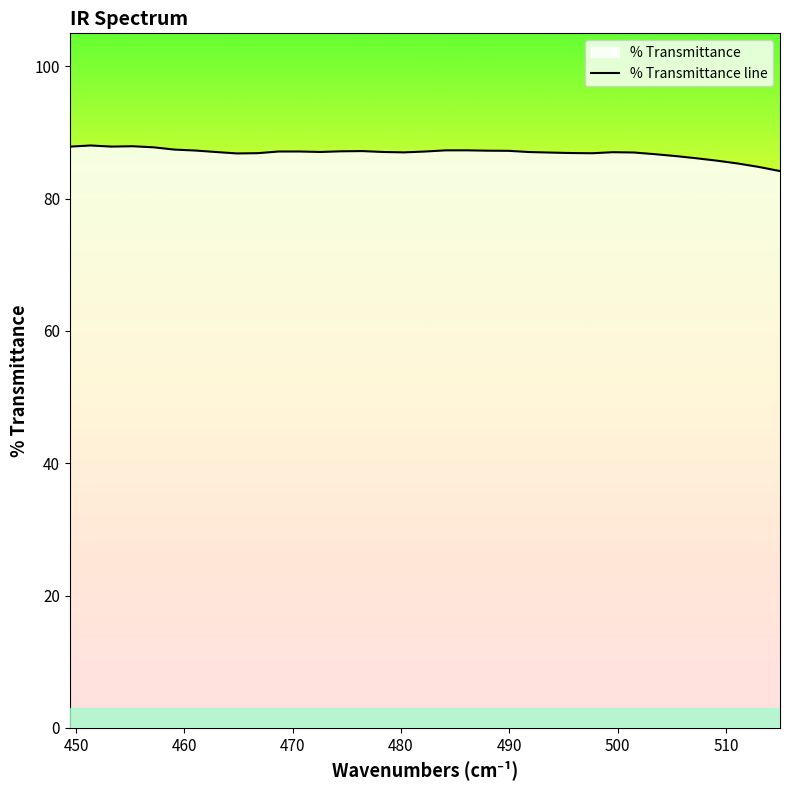

How many interior local peaks (higher than both neighbors) does the data have?

6